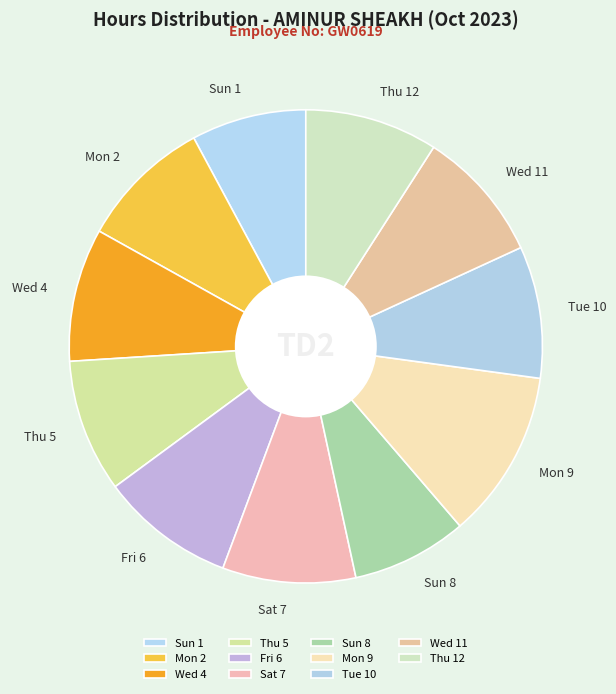

Do Sat 7 and Thu 12 together represent more than half of the pie?

No